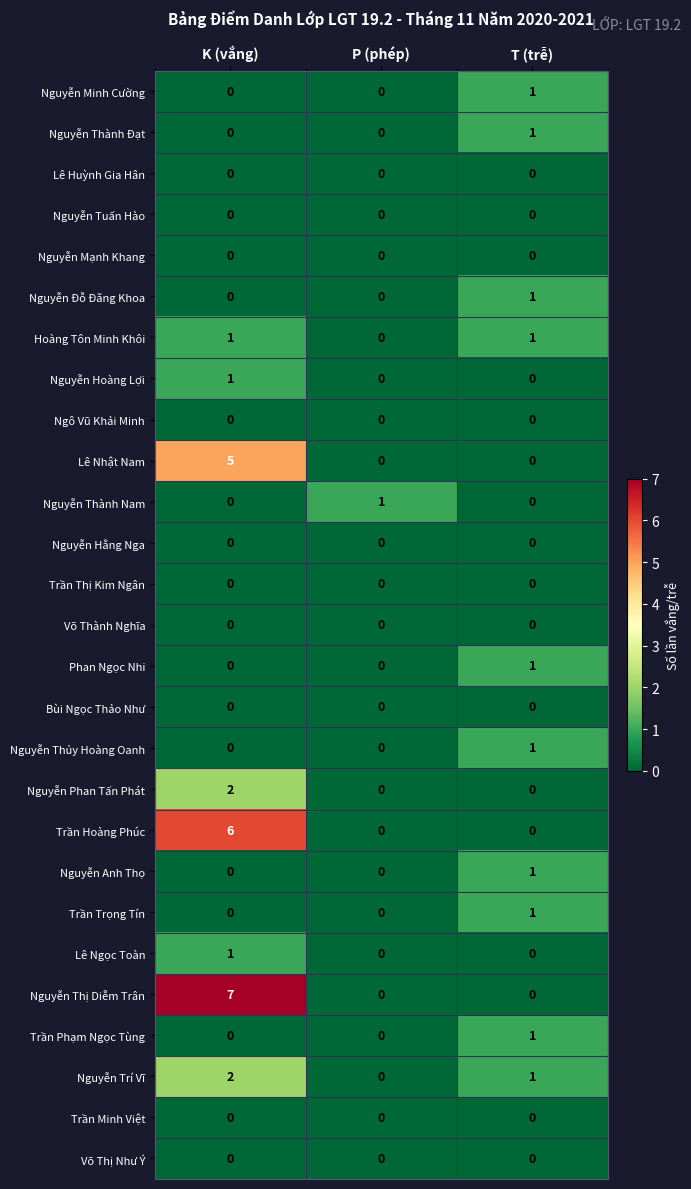

Which series has the largest range (max minus min)?

Nguyễn Thị Diễm Trân